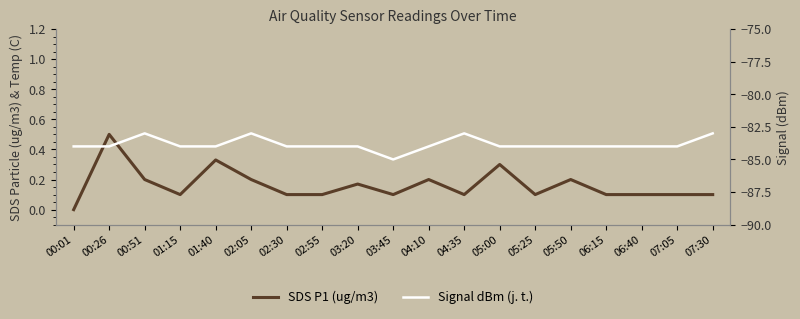

Count the Signal dBm (j. t.) values in the range -84 to -83.

18